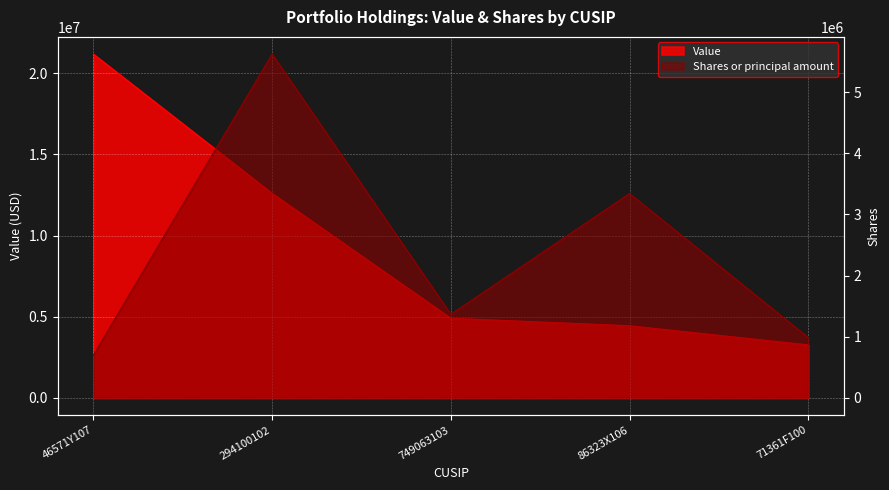

What is the spread (max minus min) of values at 86323X106?

1102363